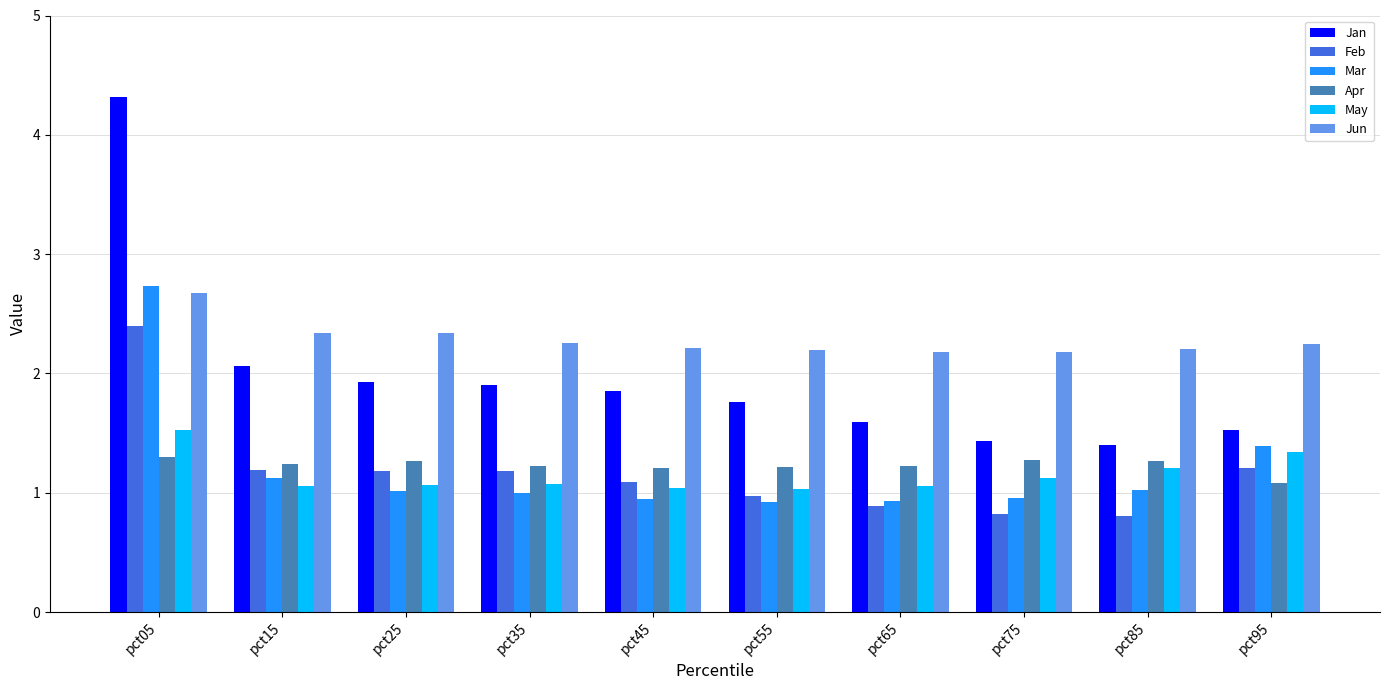

What is the value of the Jan bar at the 9th from the left?

1.4